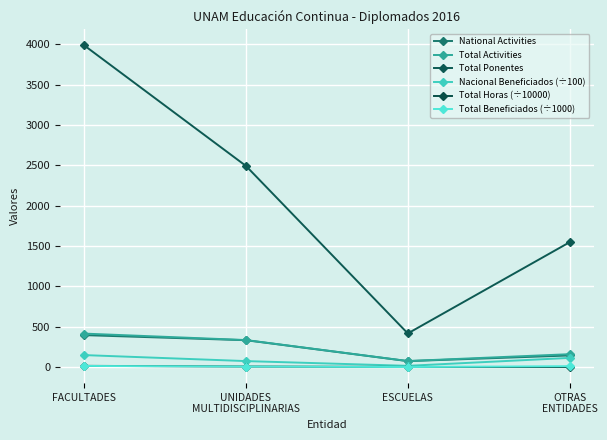

How many values in the Total Beneficiados (÷1000) series are below 12?

2